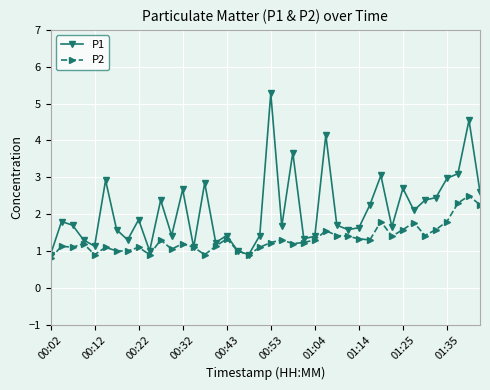

At how many categories does at least one series exceed 4?

3